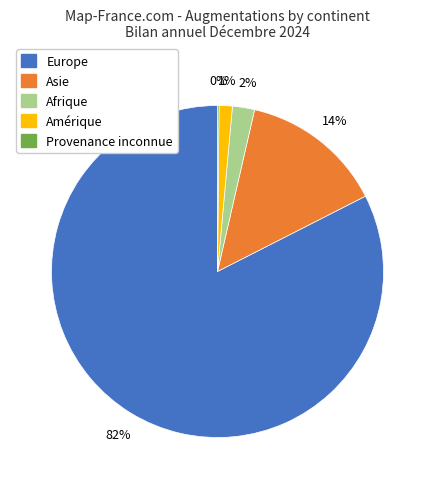

Does any single category account for the majority?

Yes